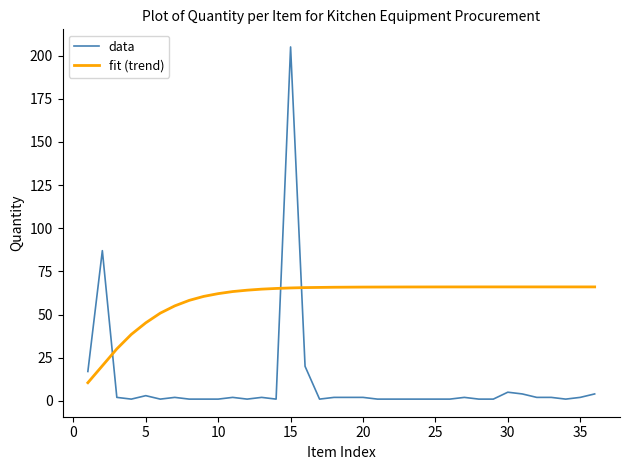

Which series has the widest spread of values?

data